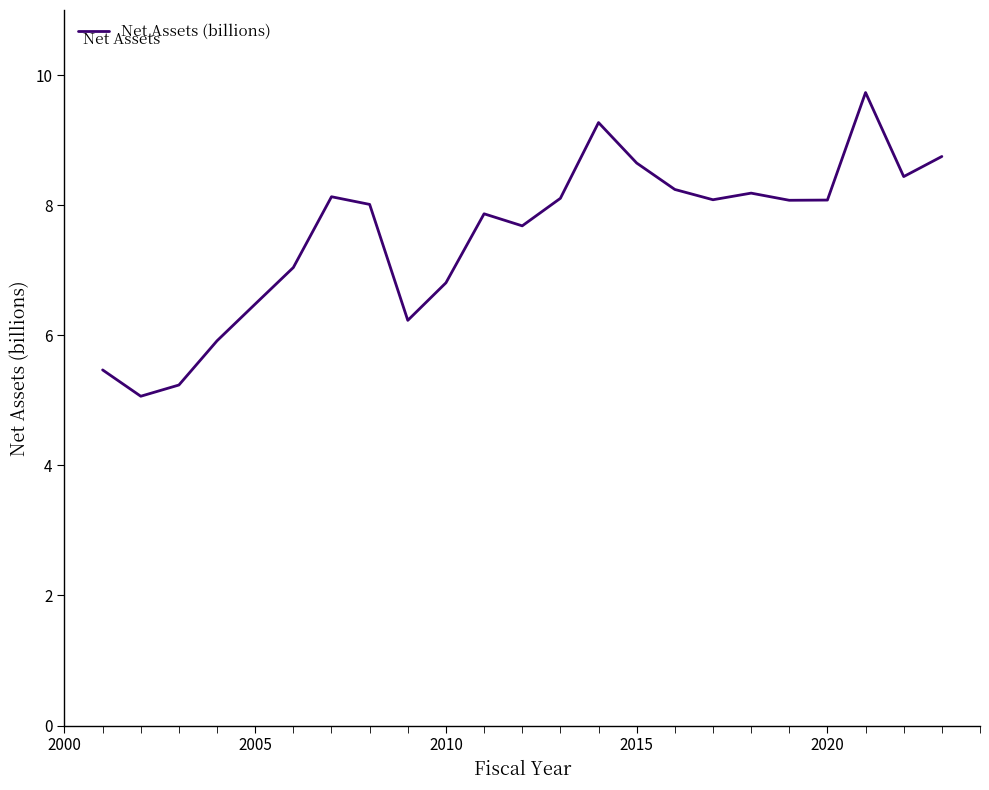

What is the maximum value shown in the chart?

9.7